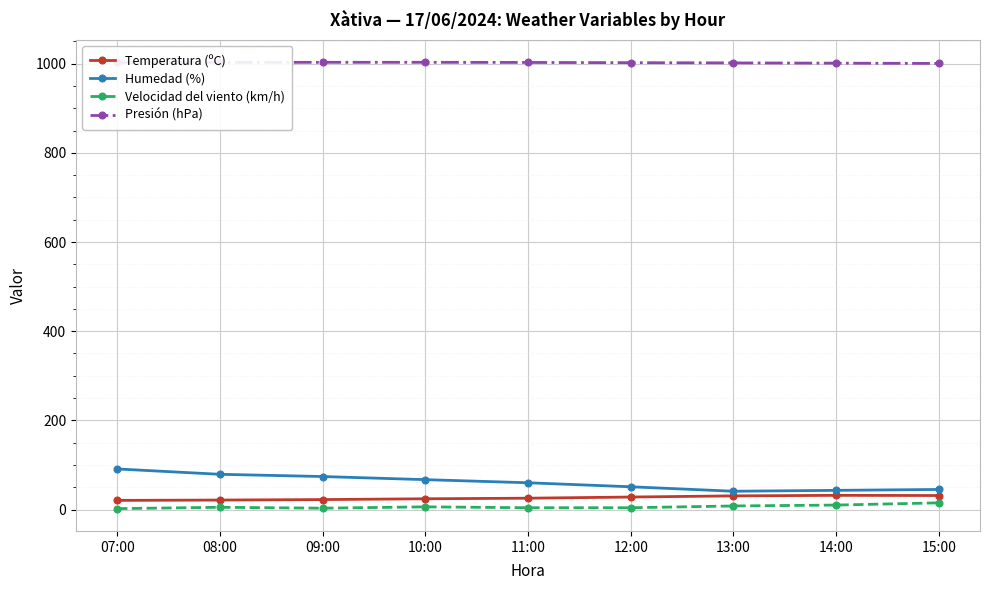

What is the approximate value of Velocidad del viento (km/h) at 09:00?

3.0